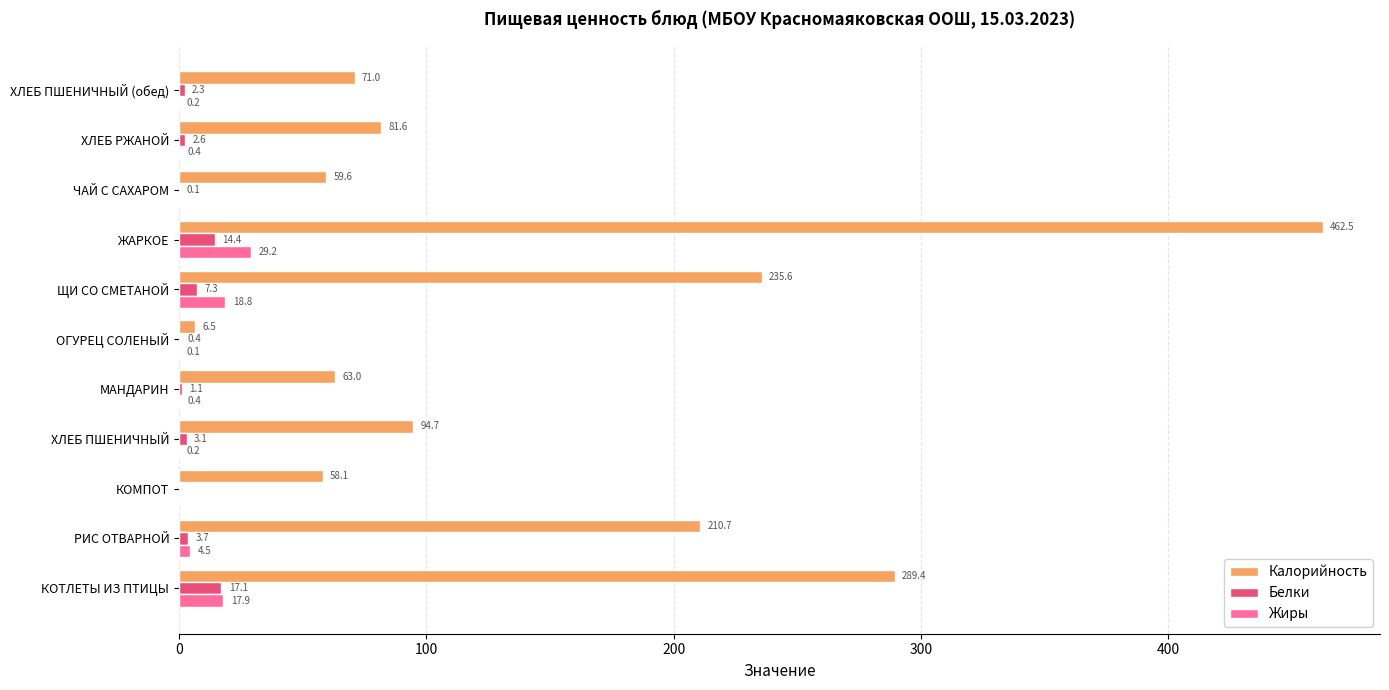

What is the approximate value of Калорийность at ХЛЕБ ПШЕНИЧНЫЙ (обед)?

71.0